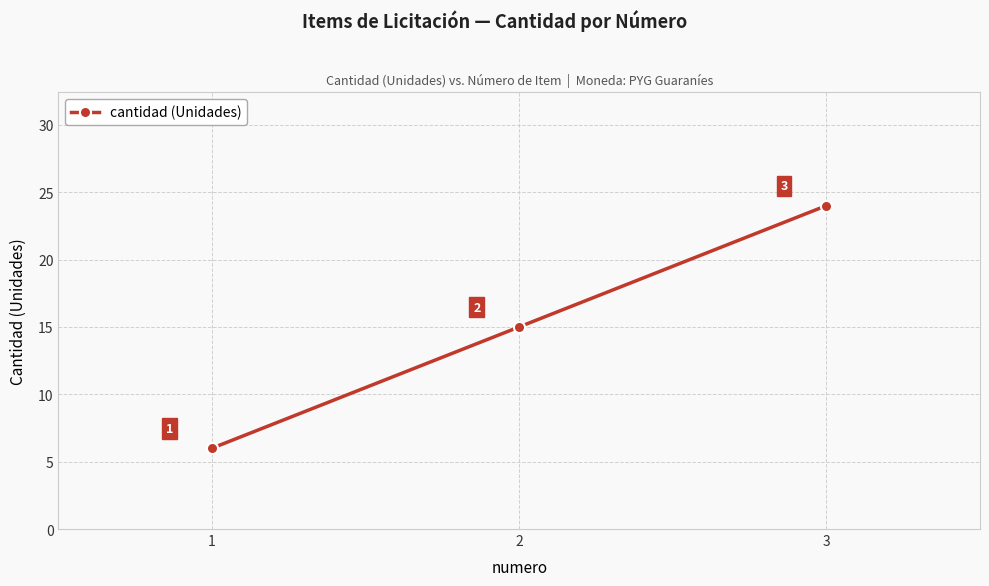

True or false: the data shows 4 at 2.

False